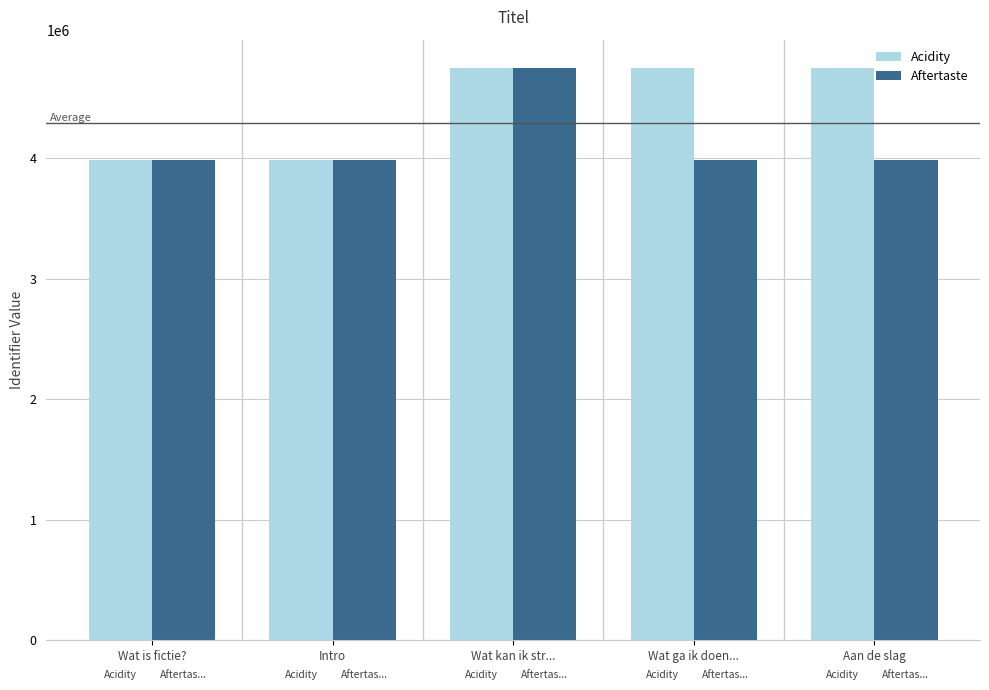

Which category has the highest value in the Acidity series?

Aan de slag